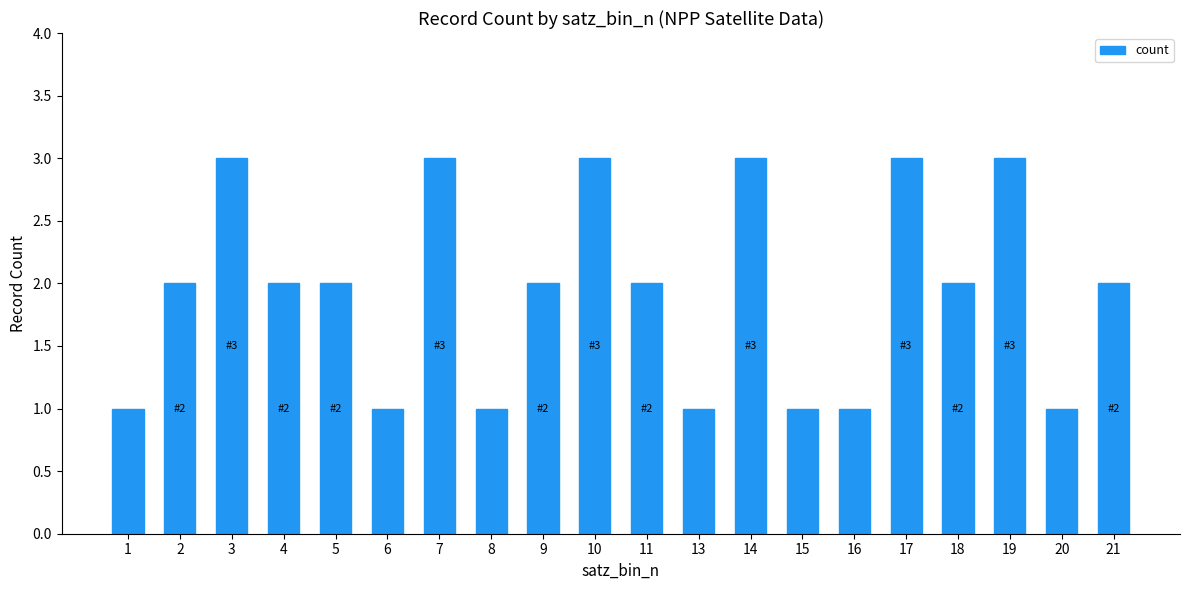

Reading right to left, what are all the values shown in this chart?

21=2	20=1	19=3	18=2	17=3	16=1	15=1	14=3	13=1	11=2	10=3	9=2	8=1	7=3	6=1	5=2	4=2	3=3	2=2	1=1